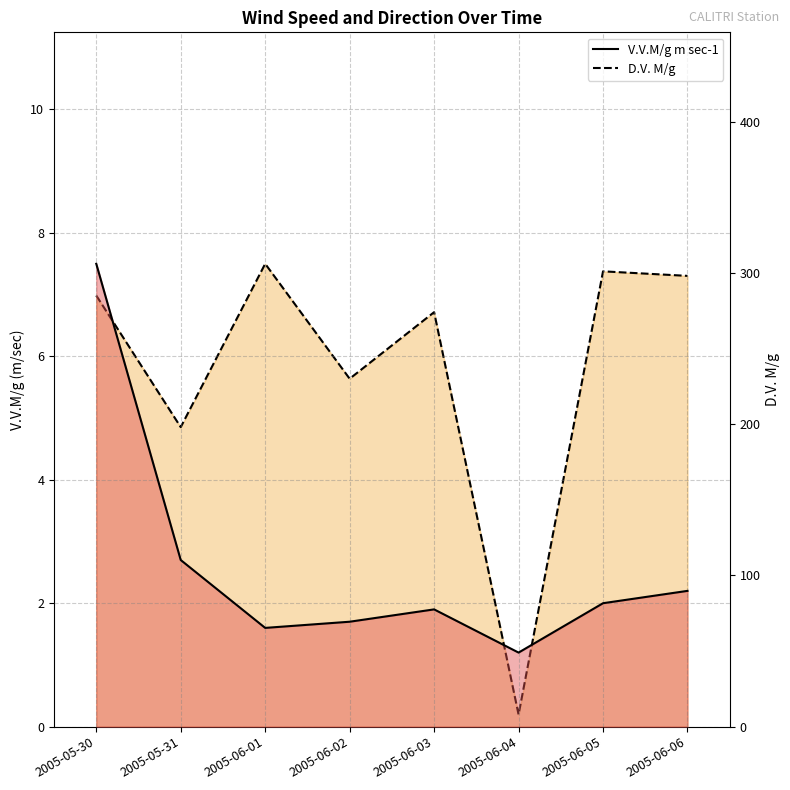

At which category does D.V. M/g reach its first local valley?

2005-05-31